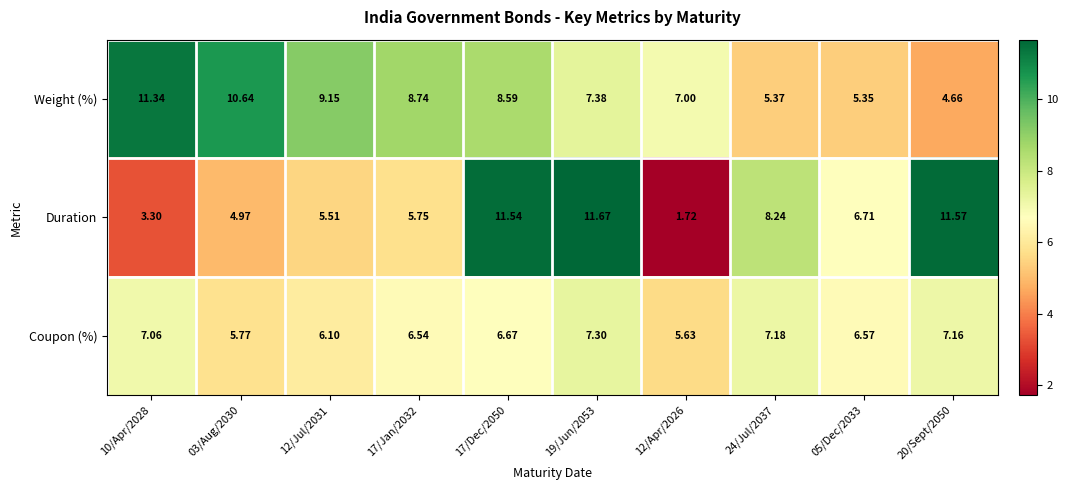

Which series has the largest total across all categories?

Weight (%)